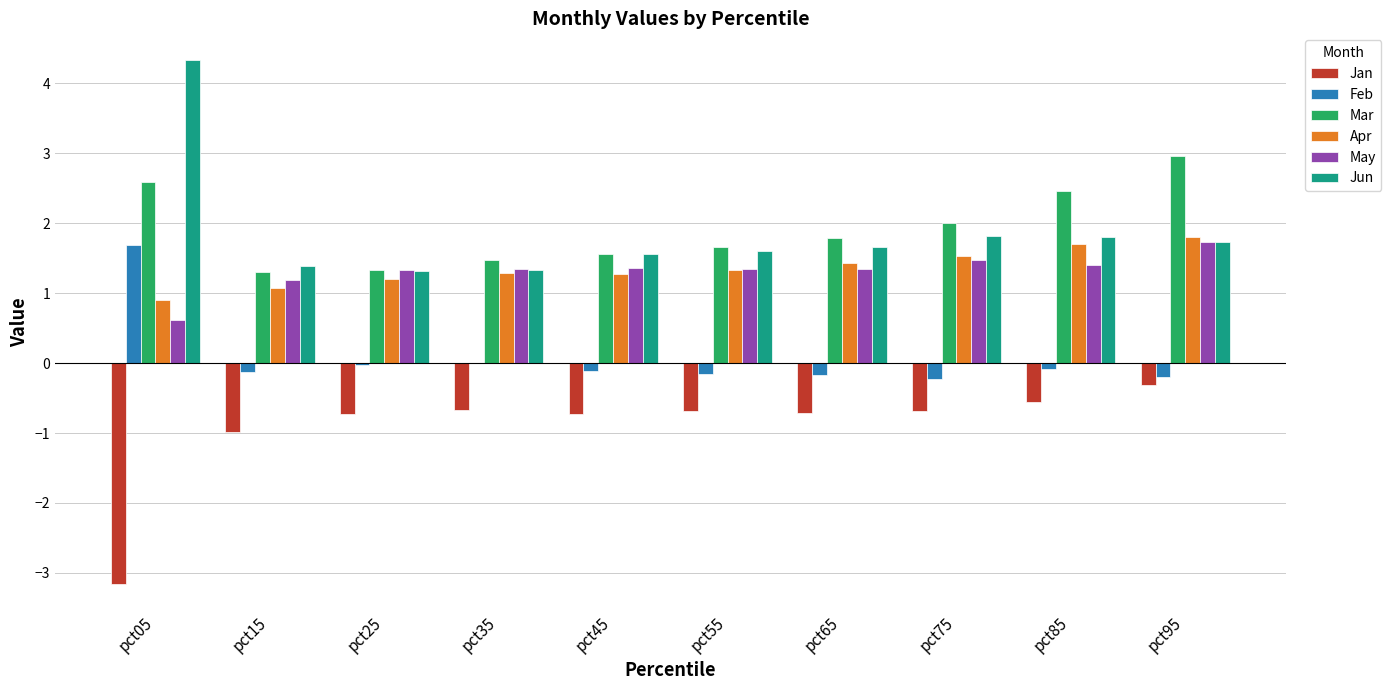

Are the bars horizontal?

No